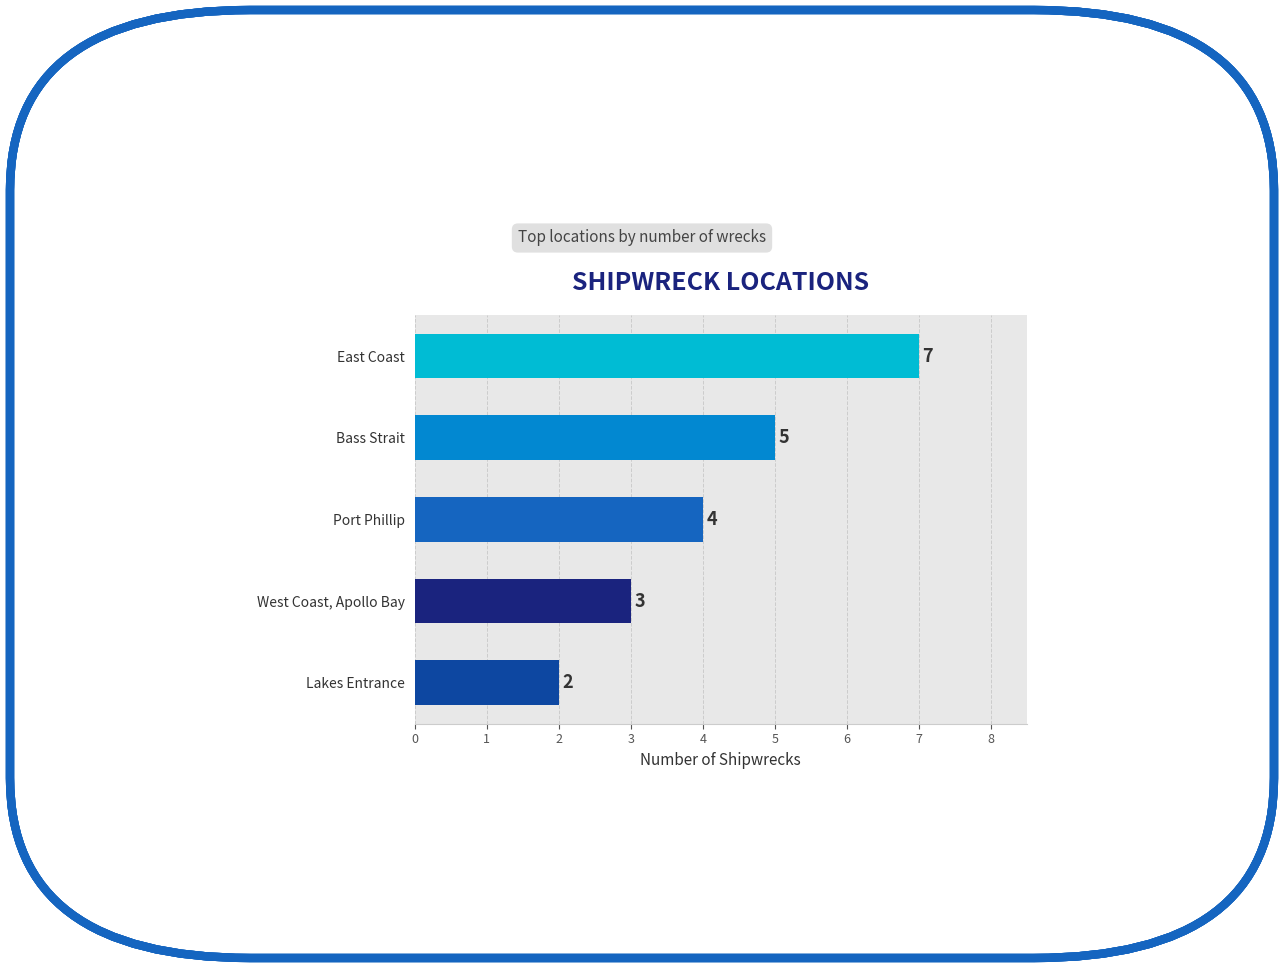

List the labels in order of value, smallest first.

Lakes Entrance, West Coast, Apollo Bay, Port Phillip, Bass Strait, East Coast